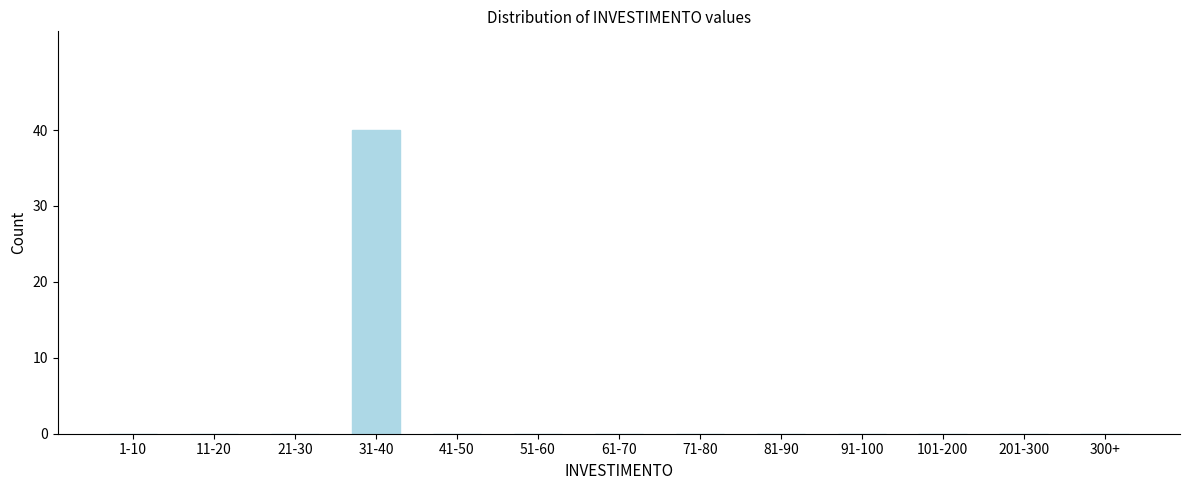

Reading left to right, extract all data points from this chart.

1-10=0	11-20=0	21-30=0	31-40=40	41-50=0	51-60=0	61-70=0	71-80=0	81-90=0	91-100=0	101-200=0	201-300=0	300+=0